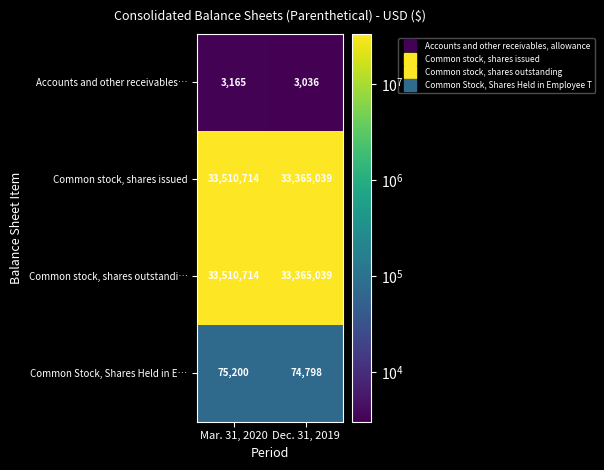

List the labels in order of Common stock, shares issued value, largest first.

Mar. 31, 2020, Dec. 31, 2019